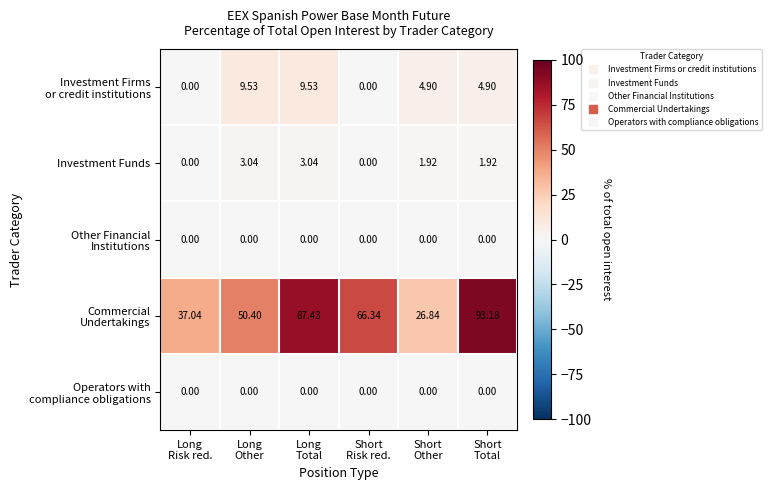

Count the number of categories in the chart.

6